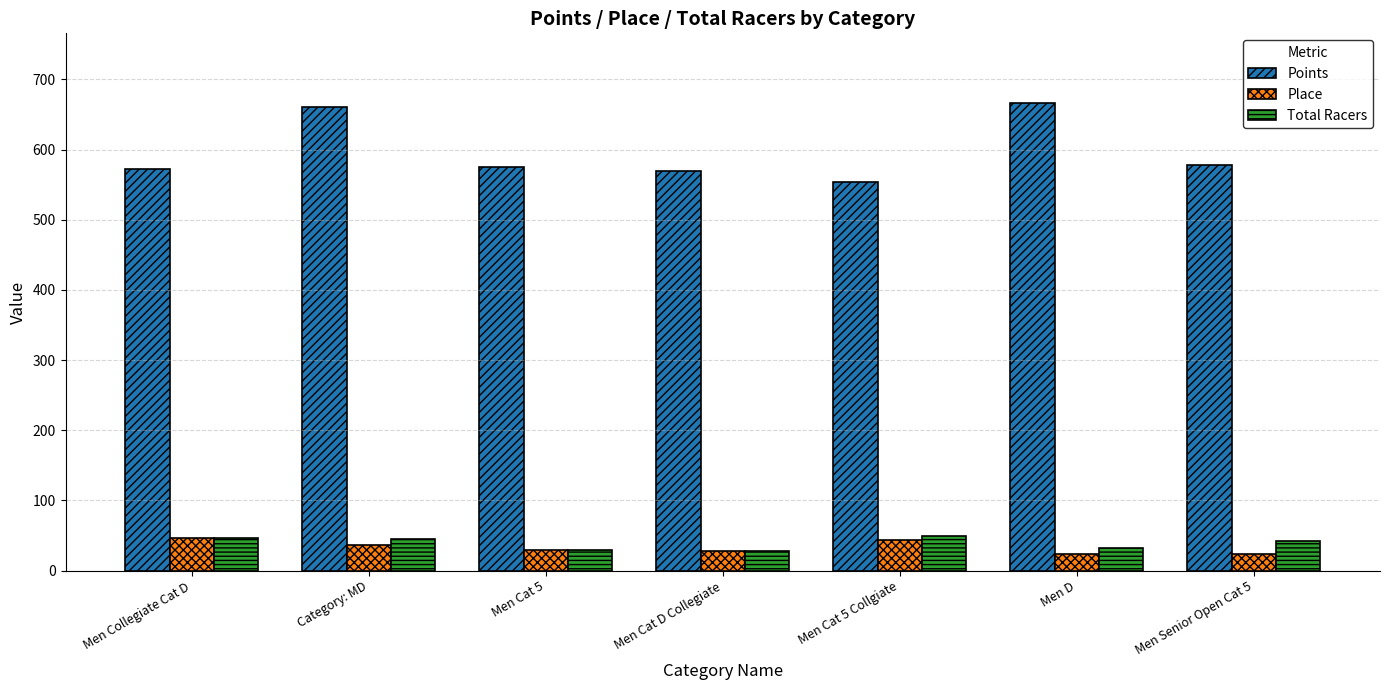

What is the label of the 3rd bar from the left?

Men Cat 5